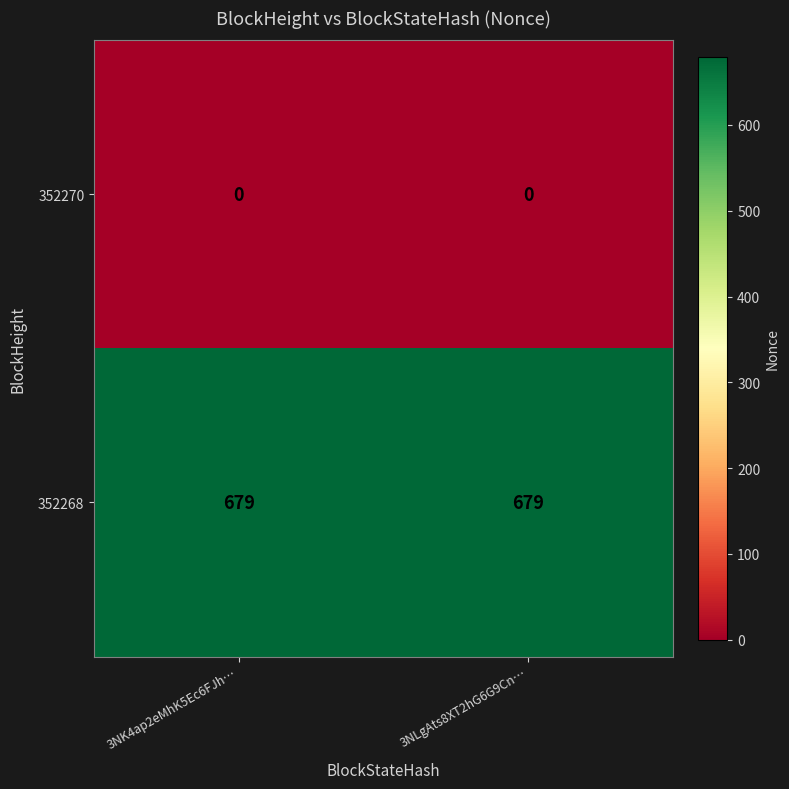

What is the total value across all series at 3NLgAts8XT2hG6G9Cn…?

679